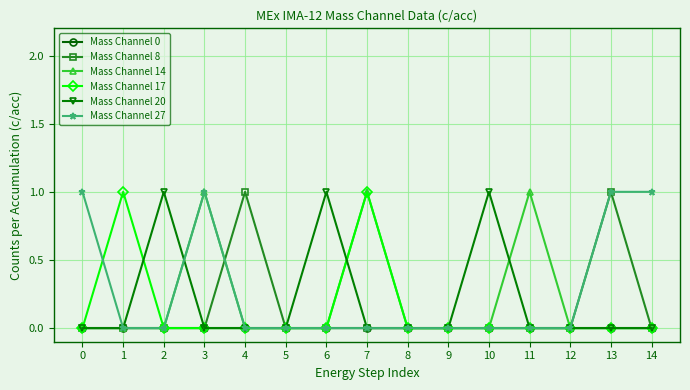

What is the spread (max minus min) of values at 11?

1